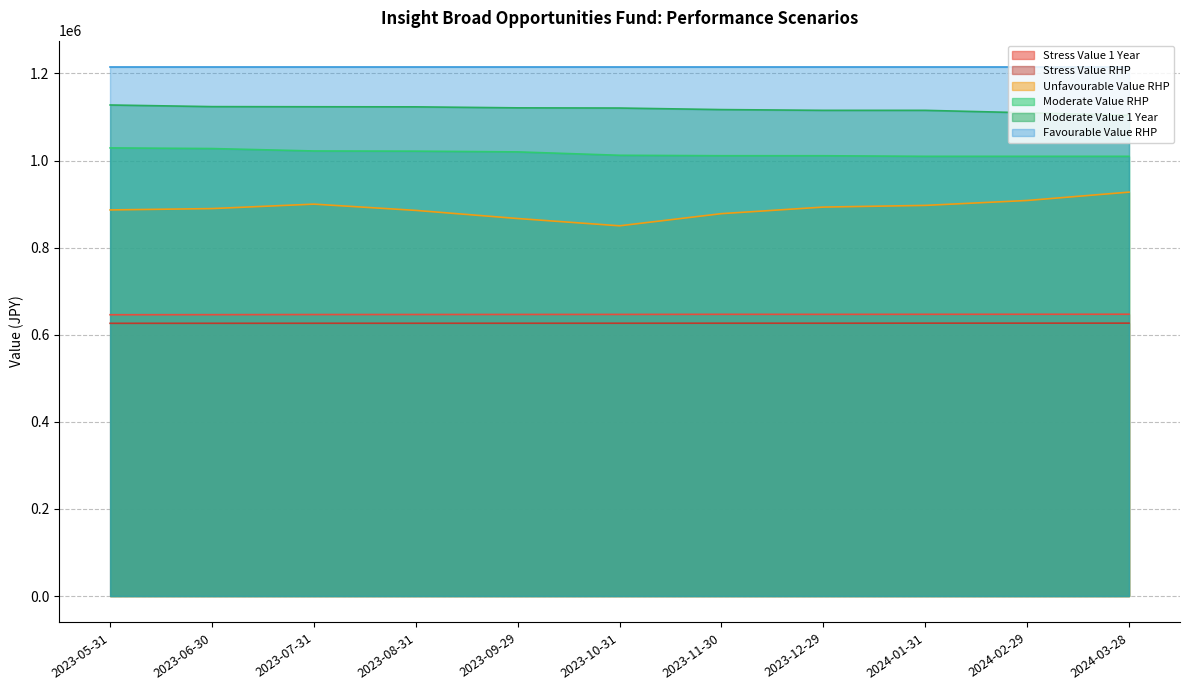

What is the value of the Moderate Value 1 Year point at the 9th from the left?

1115398.6